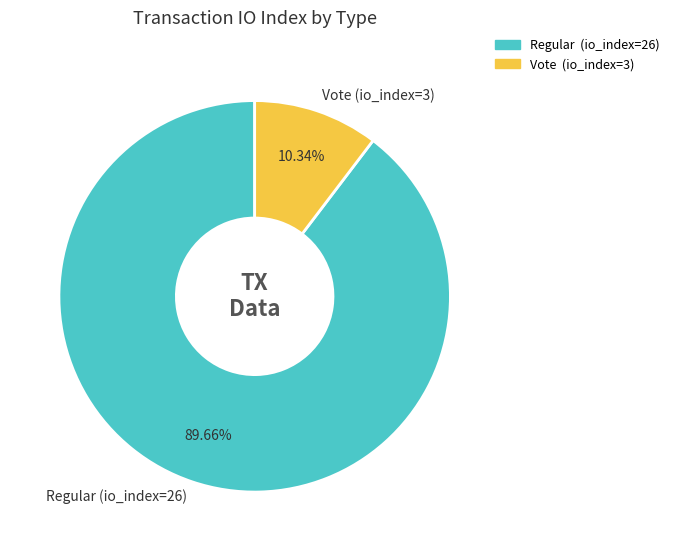

Is it true that Regular (io_index=26) is 83% of the pie?

False